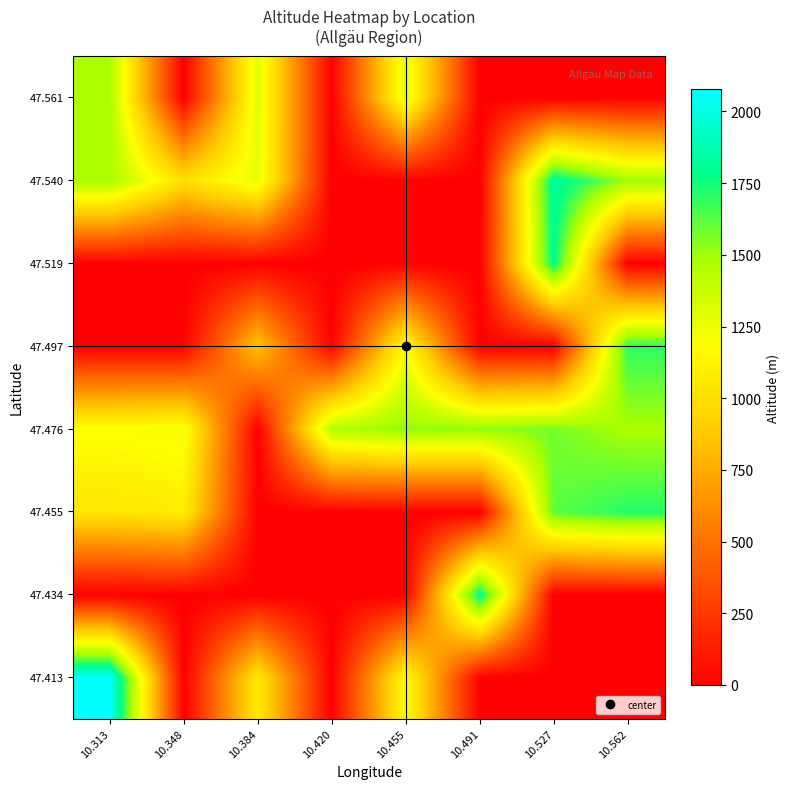

What is the maximum value shown in the chart?

2077.0